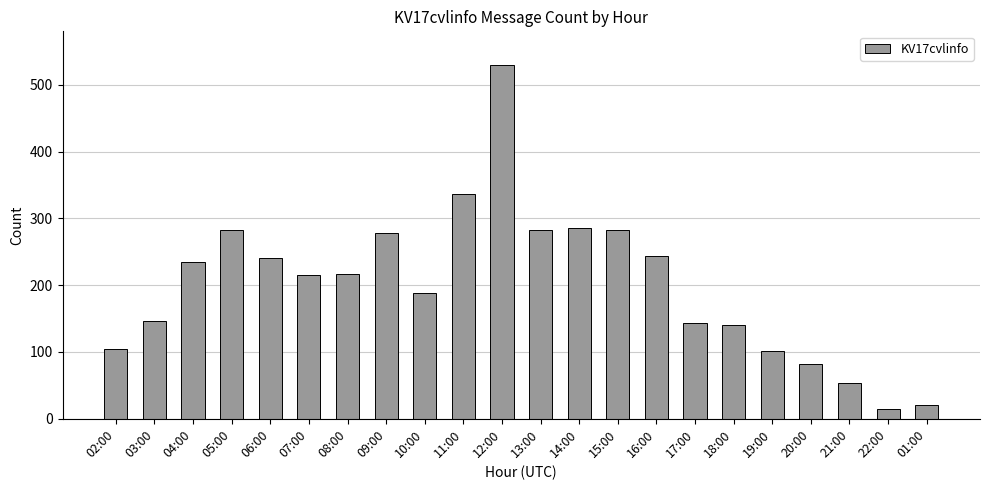

Count the number of data series in this chart.

1